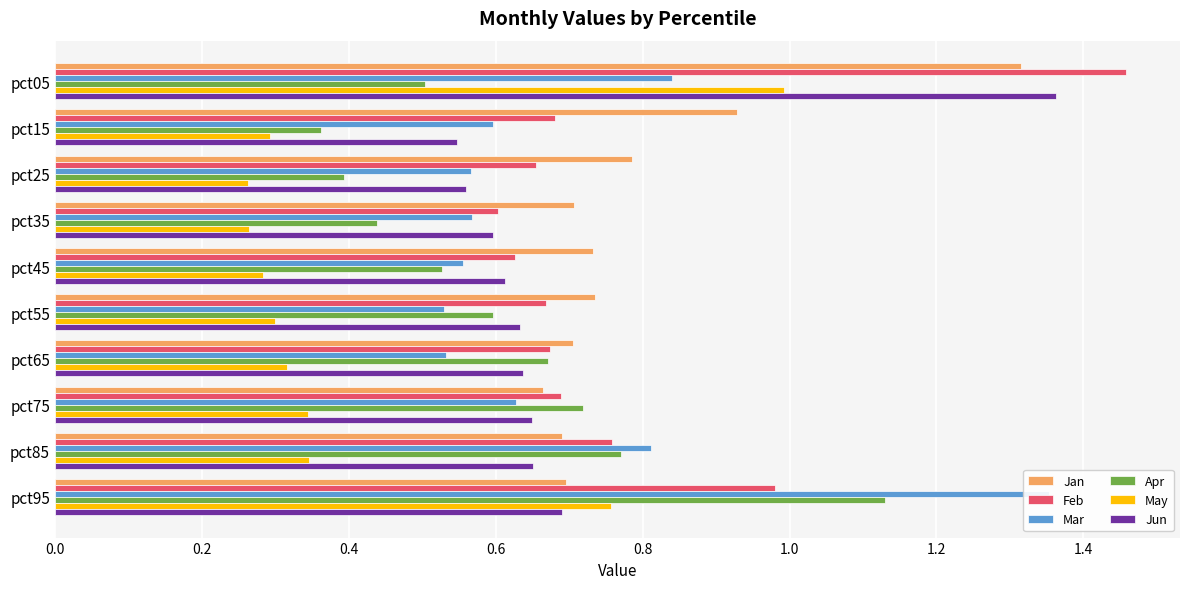

The value of May at pct95 is 1.1. True or false?

False